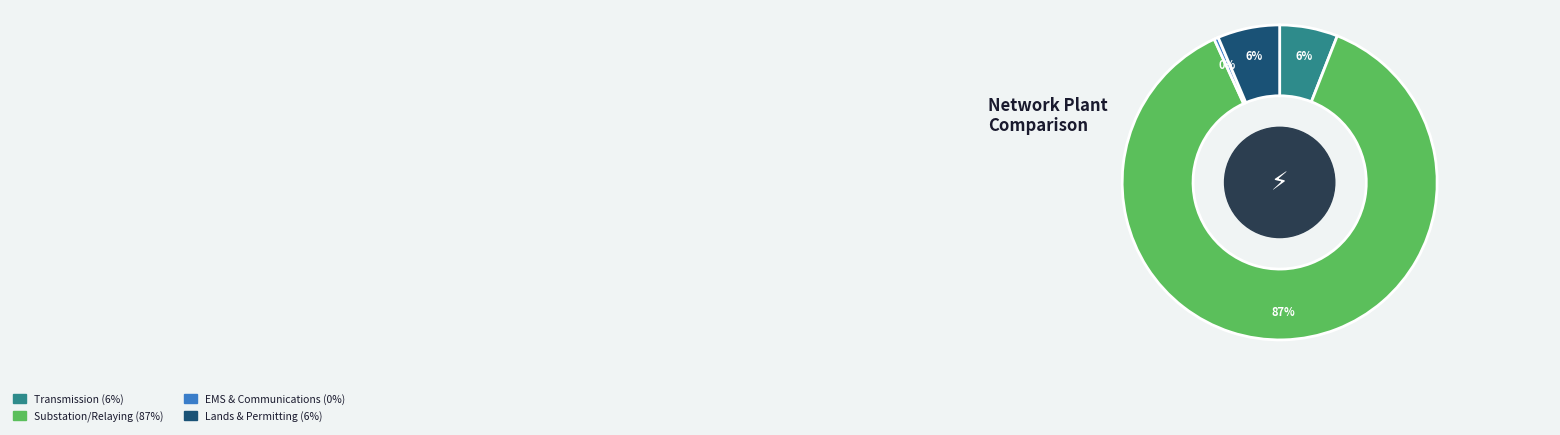

To the nearest percent, what is the average slice percentage?

25%